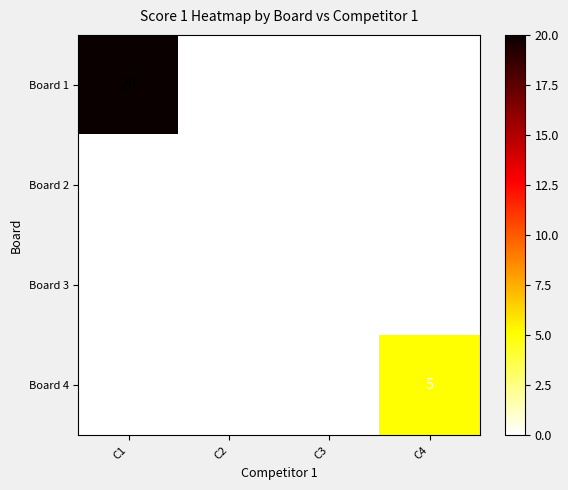

How many Board 4 values are between 0 and 5?

4